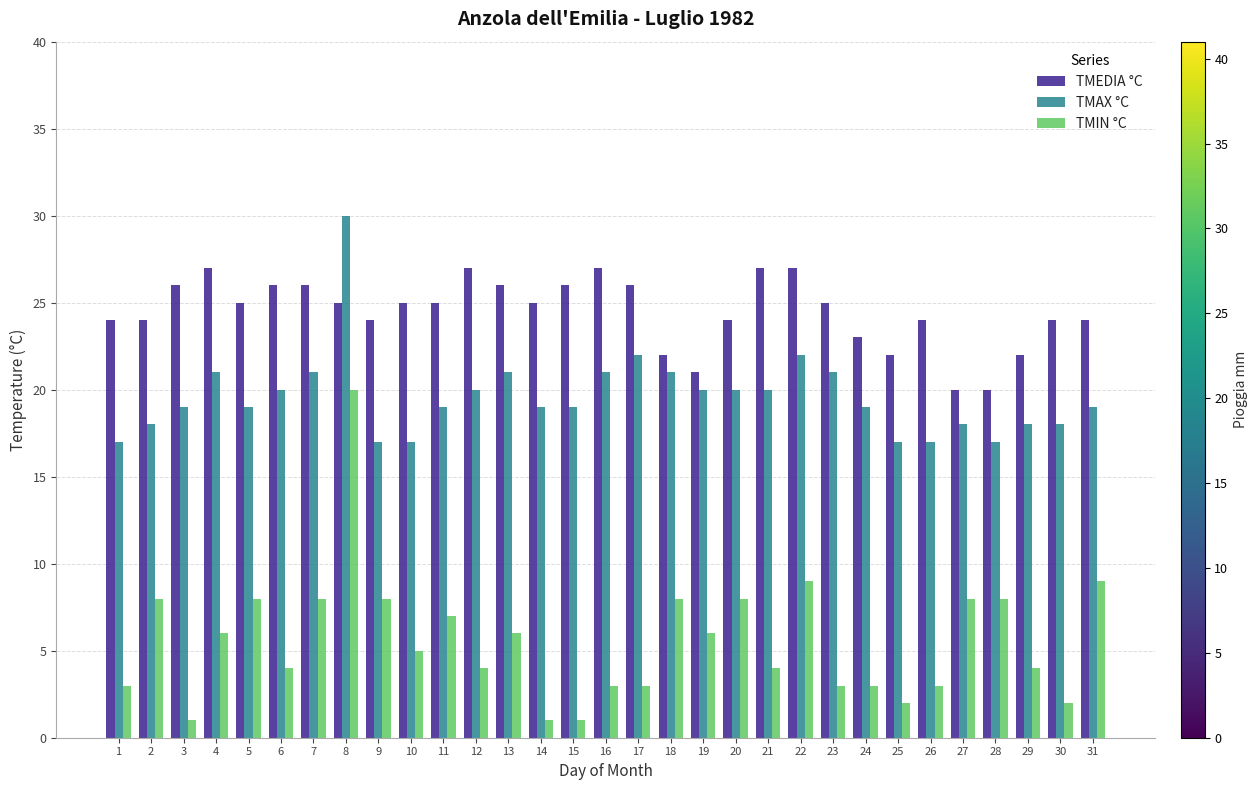

What value does the TMEDIA °C series have at 29?

22